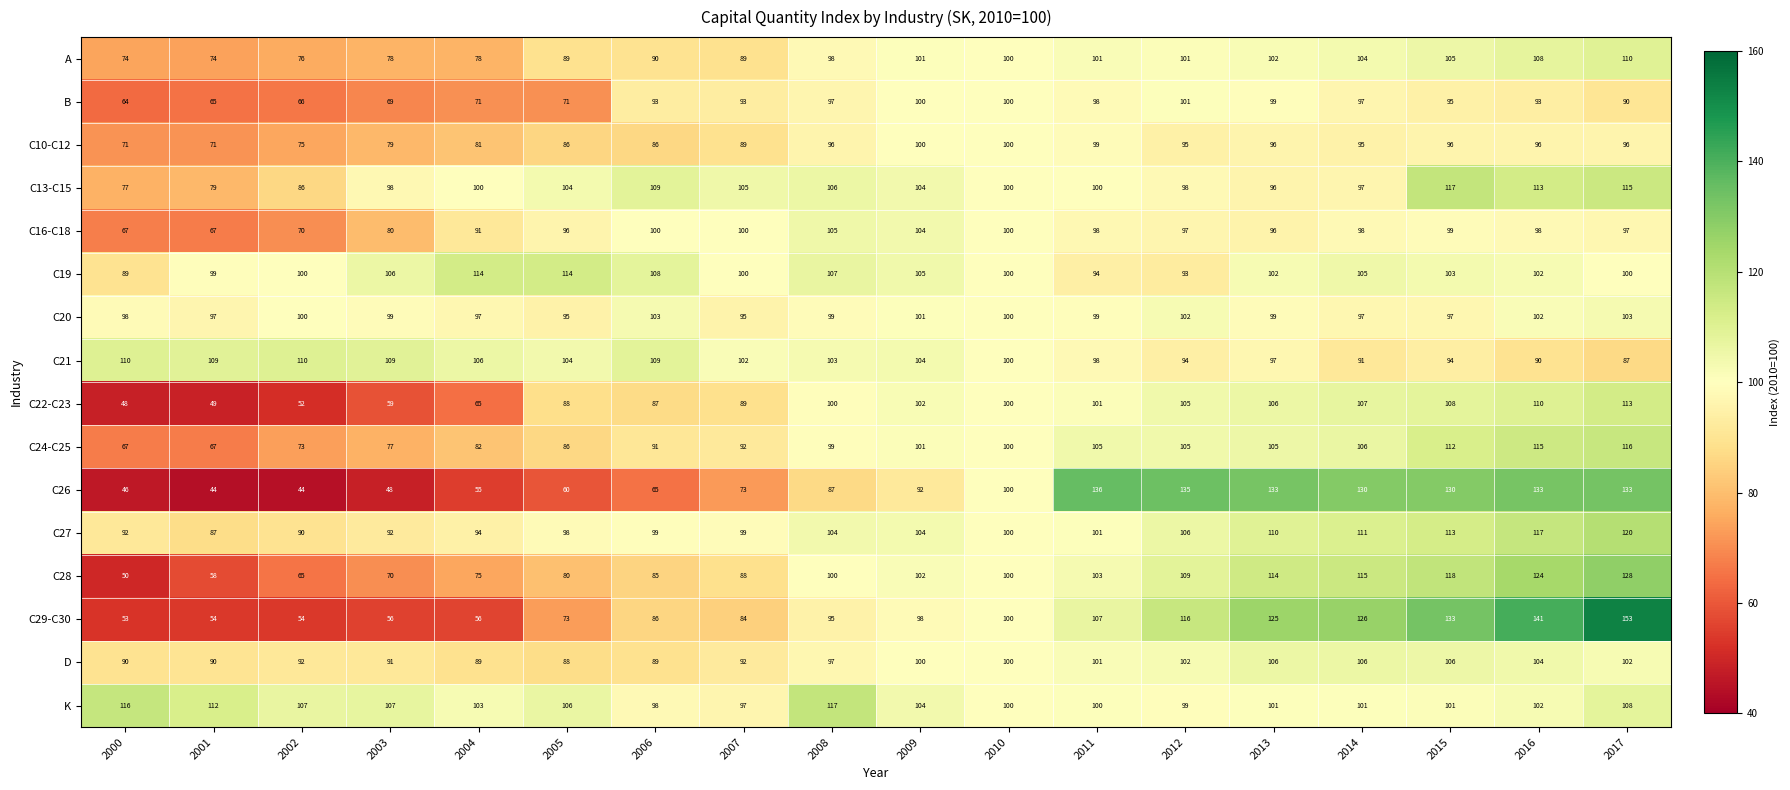

What is the approximate value of C29-C30 at 2010, to the nearest 10?

100